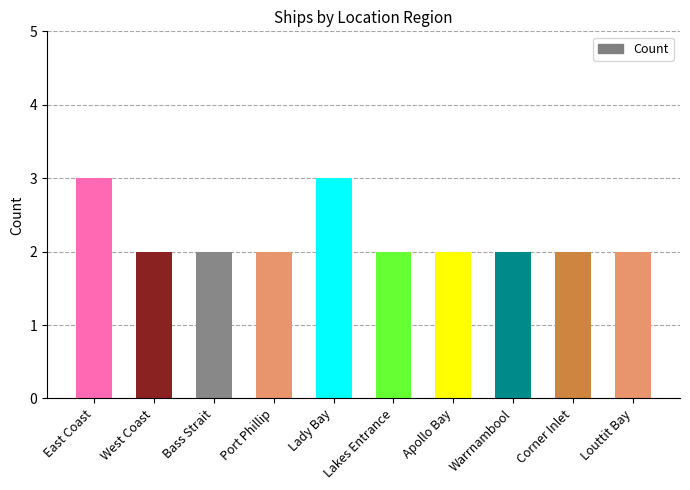

How many bars are there in total?

10